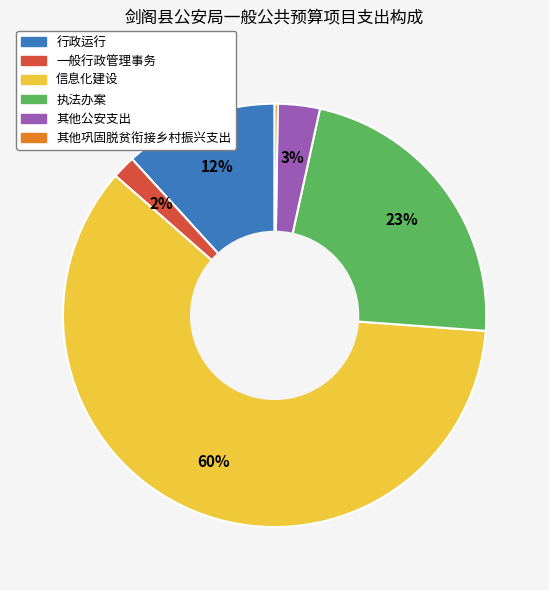

Is the sum of 一般行政管理事务 and 执法办案 greater than half?

No